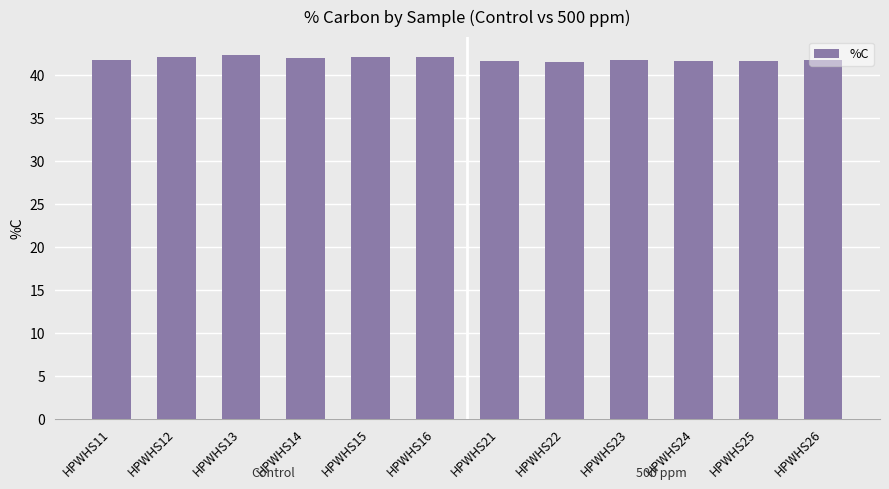

Approximately how many times larger is the value at HPWHS12 compared to HPWHS23?

1.0